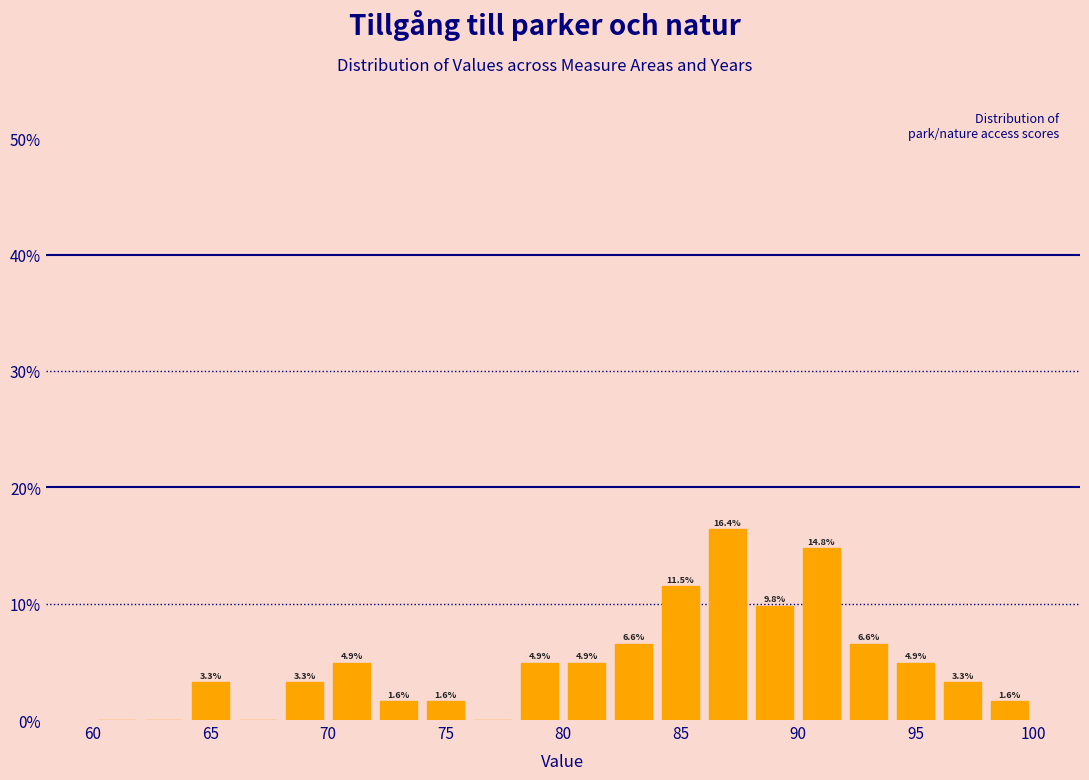

Which range on the x-axis has the tallest bar?

86 to 88